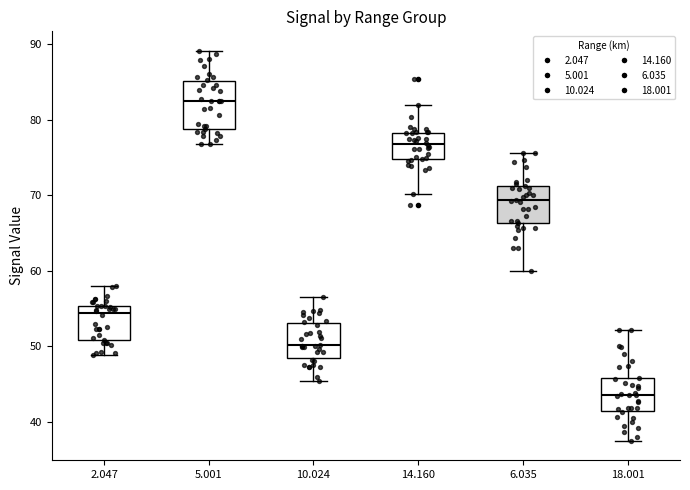

Where does the upper whisker of the box at x = 10.024 end on the y-axis? The values are not printed on the chart, so give them approximately, as read against the axis.

57